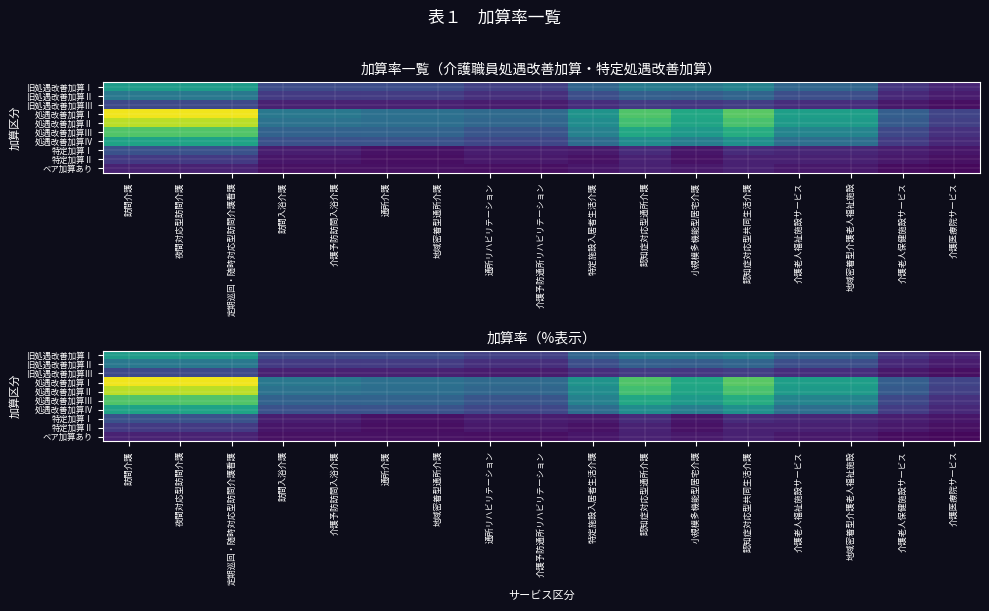

What is the difference between the highest and lowest values at 通所リハビリテーション?

7.6